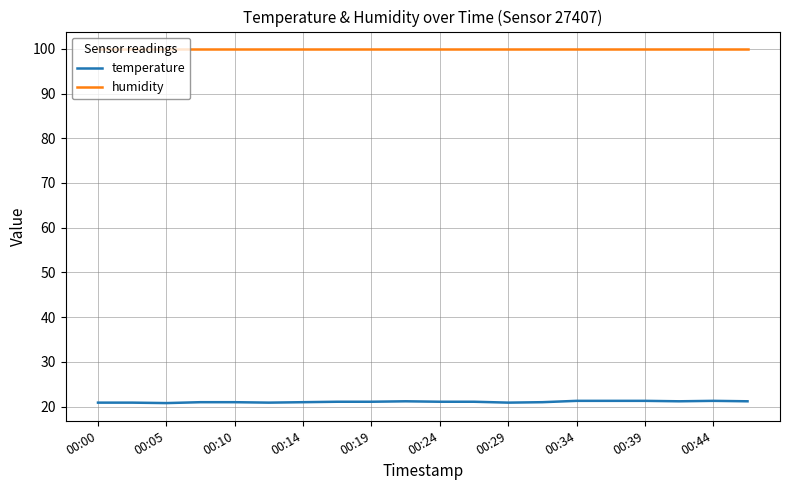

List the series in order of their overall mean, highest first.

humidity, temperature